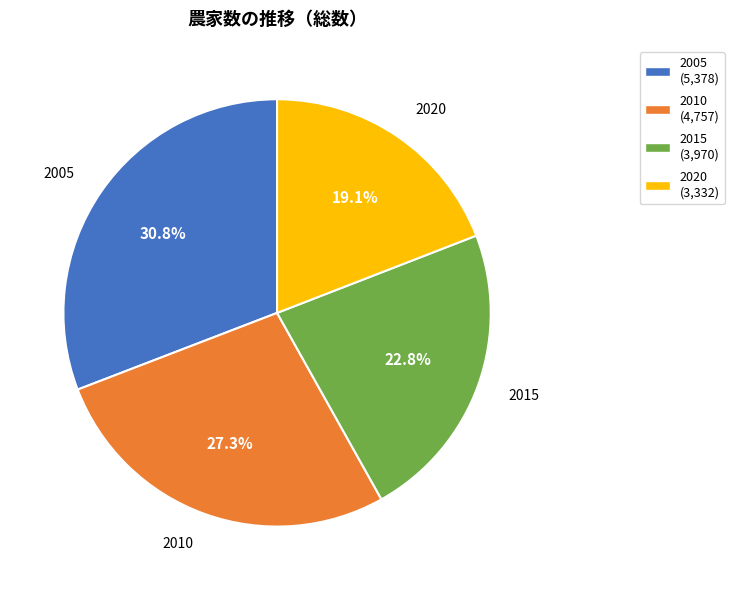

Between 2015 and 2010, which is larger?

2010